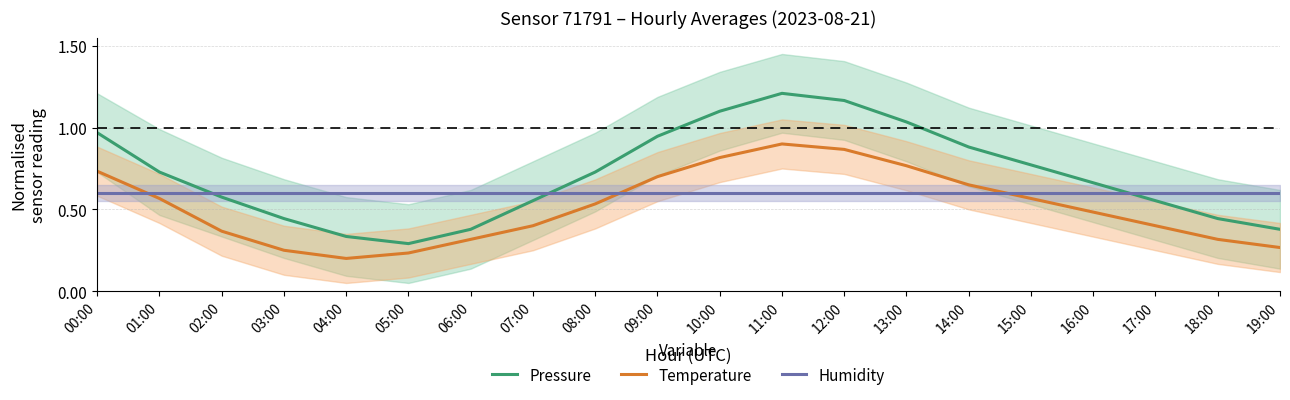

Is it true that Temperature equals 1.1 at 10:00?

False